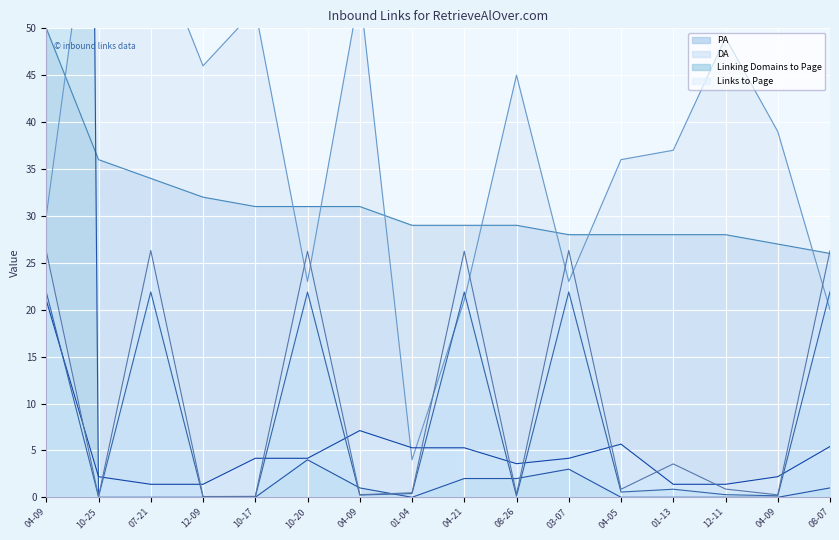

Which series has the widest spread of values?

Linking Domains to Page